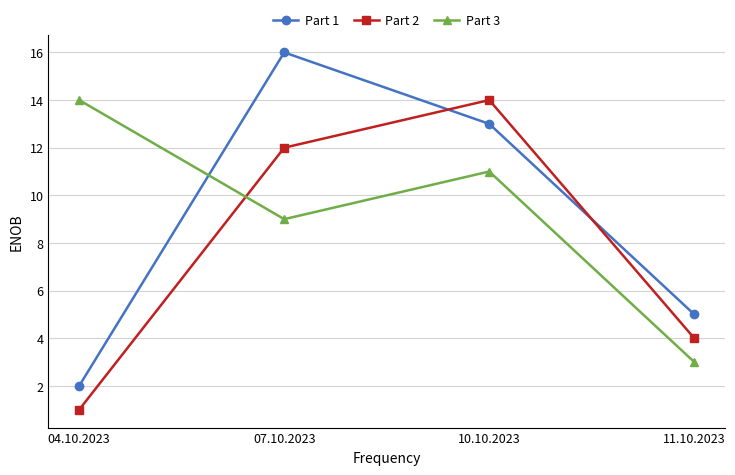

List the series in order of their overall mean, lowest first.

Part 2, Part 1, Part 3